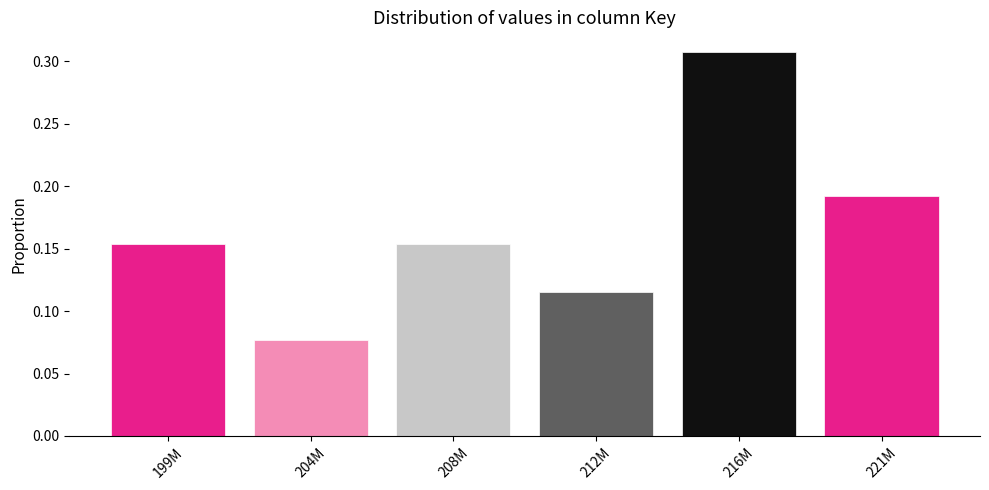

How many values are between 0 and 1?

6